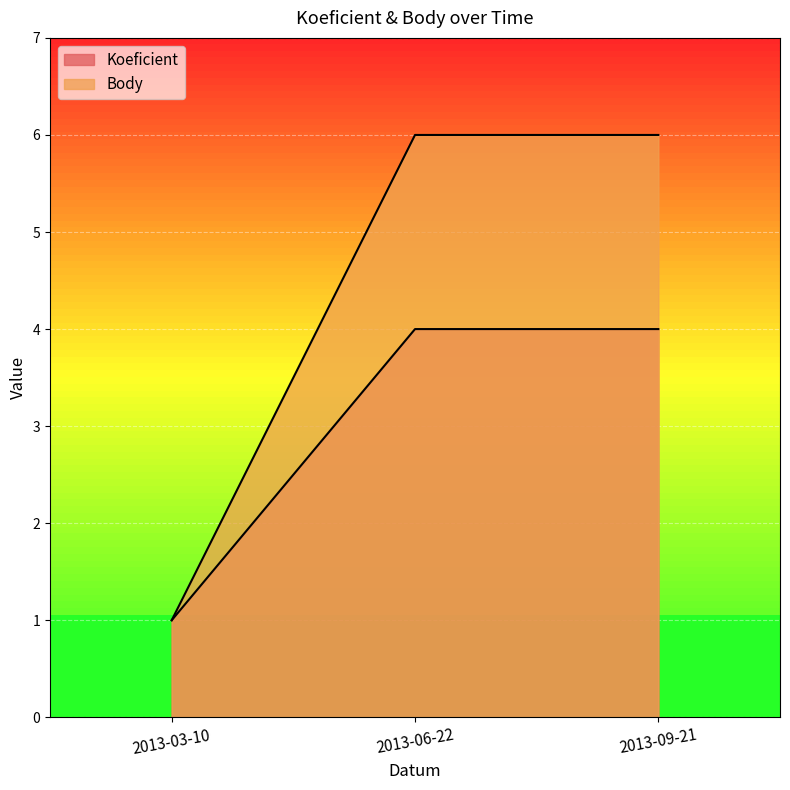

What is the total value across all series at 2013-03-10?

2